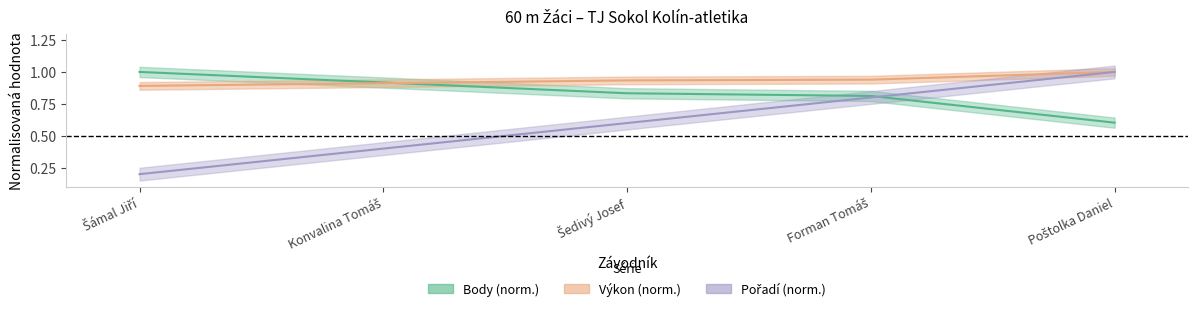

What is the spread (max minus min) of values at Šedivý Josef?

0.3